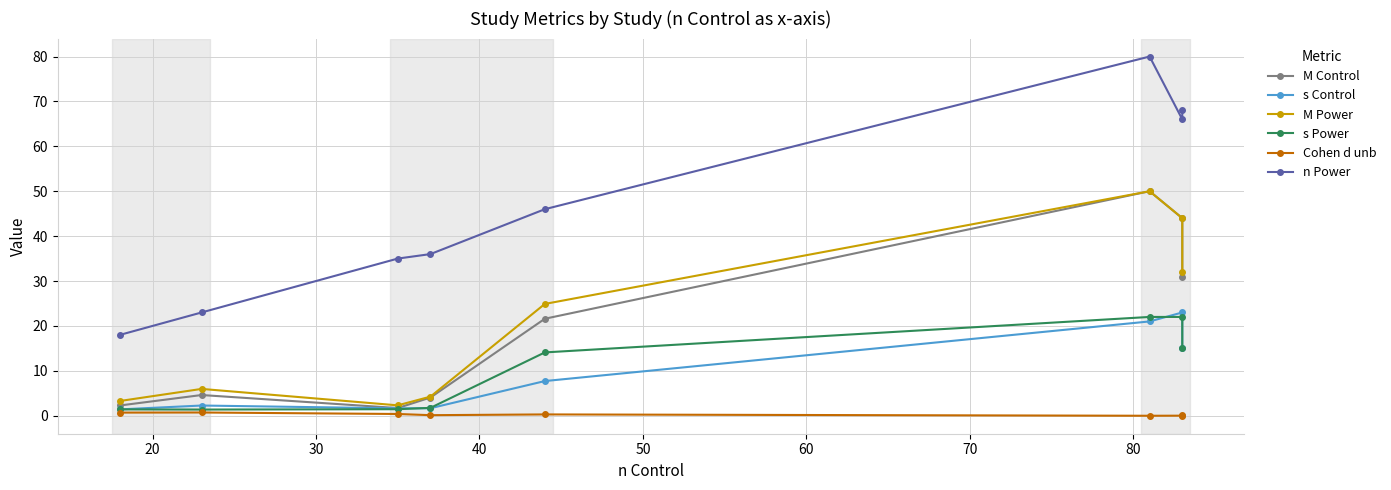

List the series in order of their peak value, highest first.

n Power, M Control, M Power, s Control, s Power, Cohen d unb